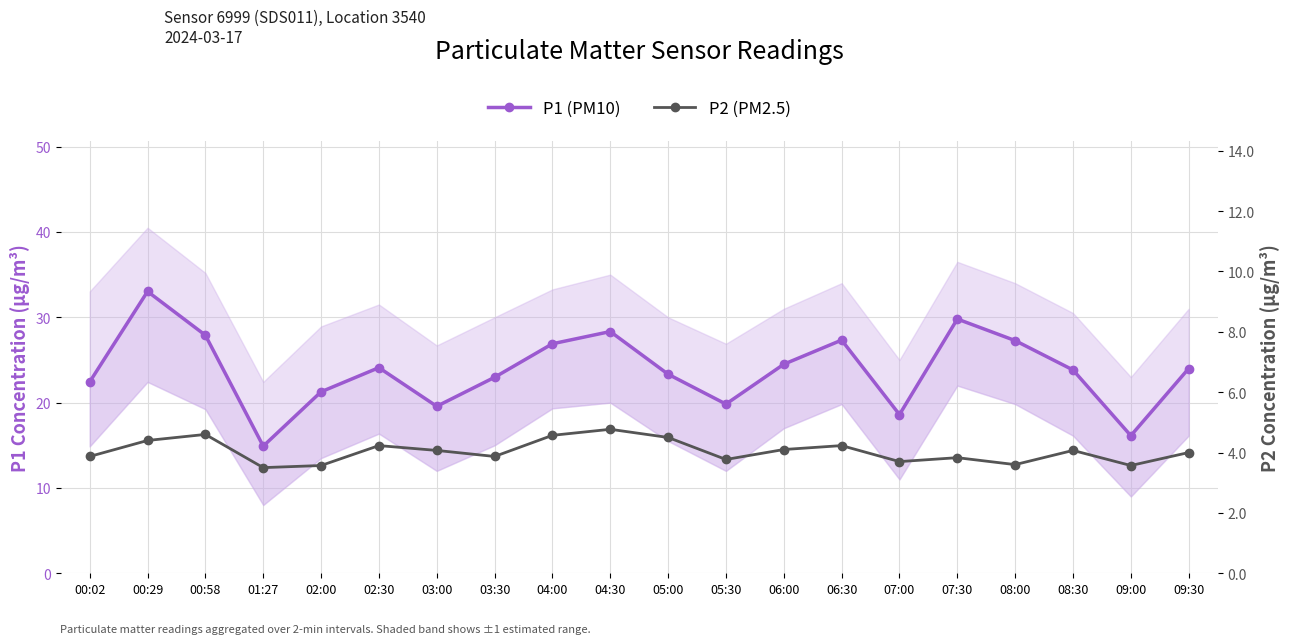

Is it true that P1 (PM10) equals 14.0 at 08:00?

False